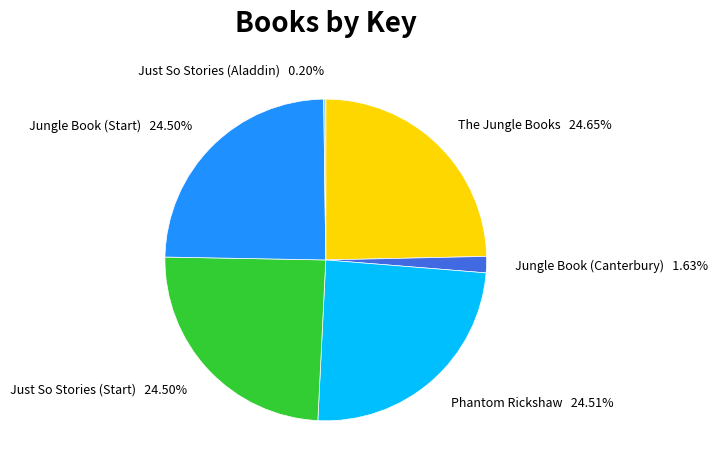

Approximately how many times larger is the value at Just So Stories (Start) 24.50% compared to Jungle Book (Start) 24.50%?

1.0